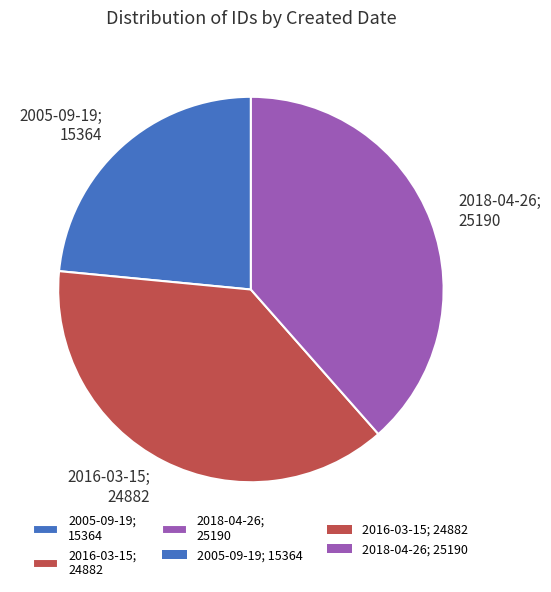

Is 2005-09-19 the majority of the pie?

No